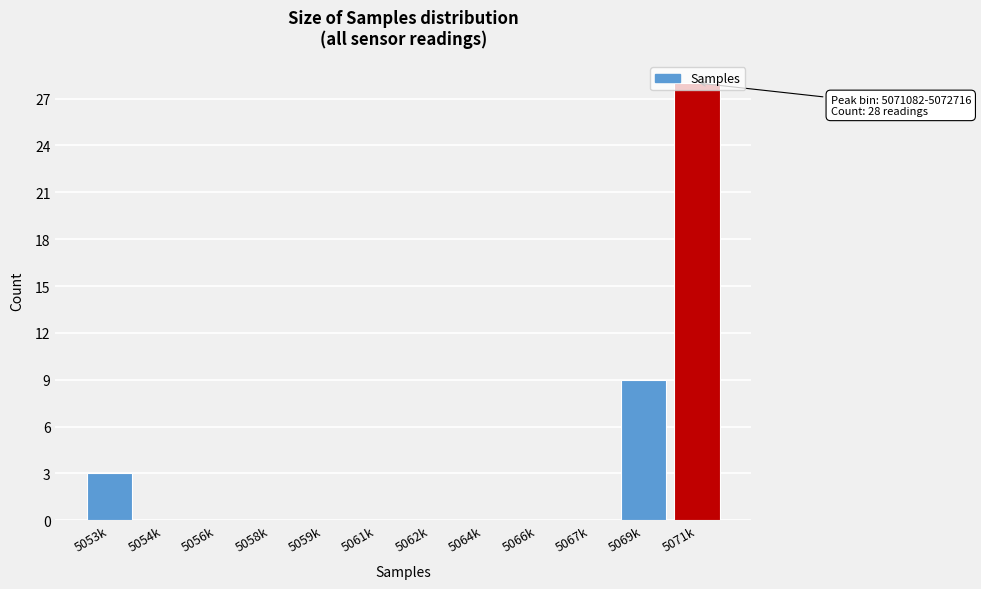

What is the change in value from 5069k to 5071k?

+19